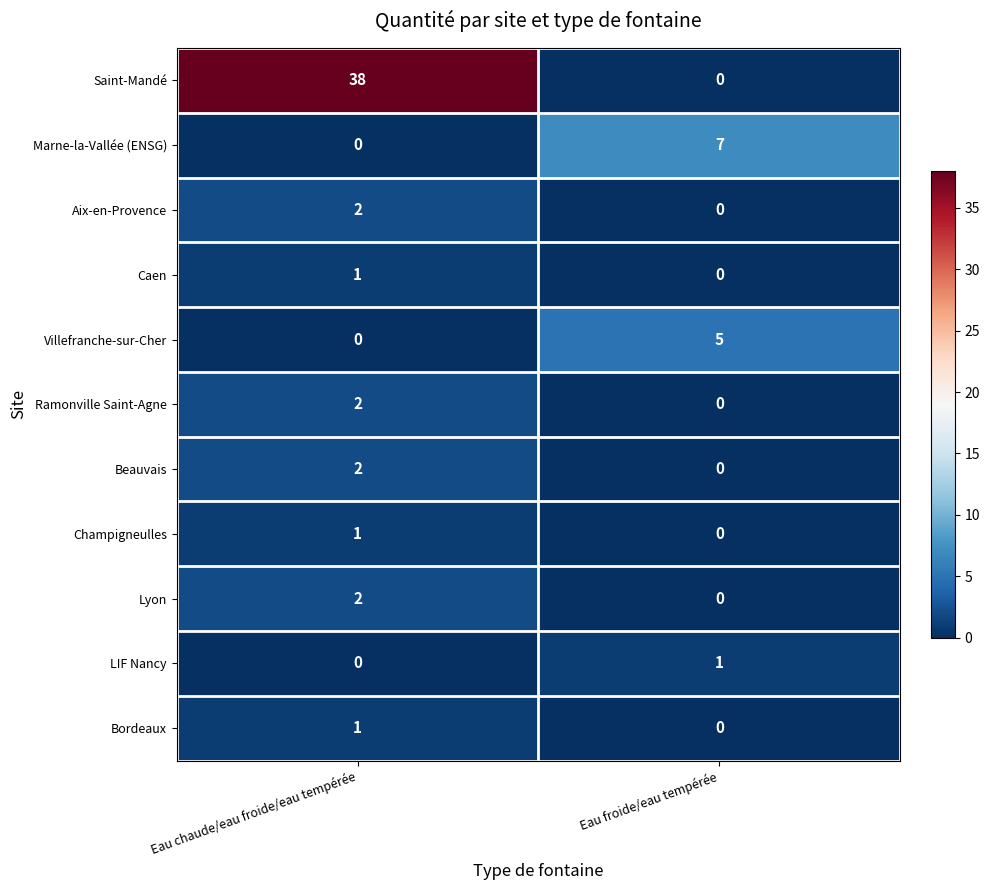

Which series has the largest total across all categories?

Saint-Mandé